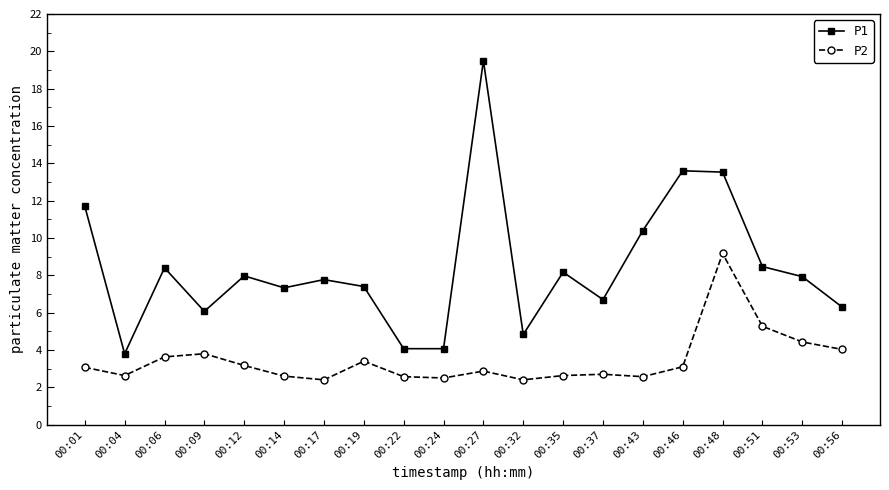

What is the lowest value of the P1 series?

3.8